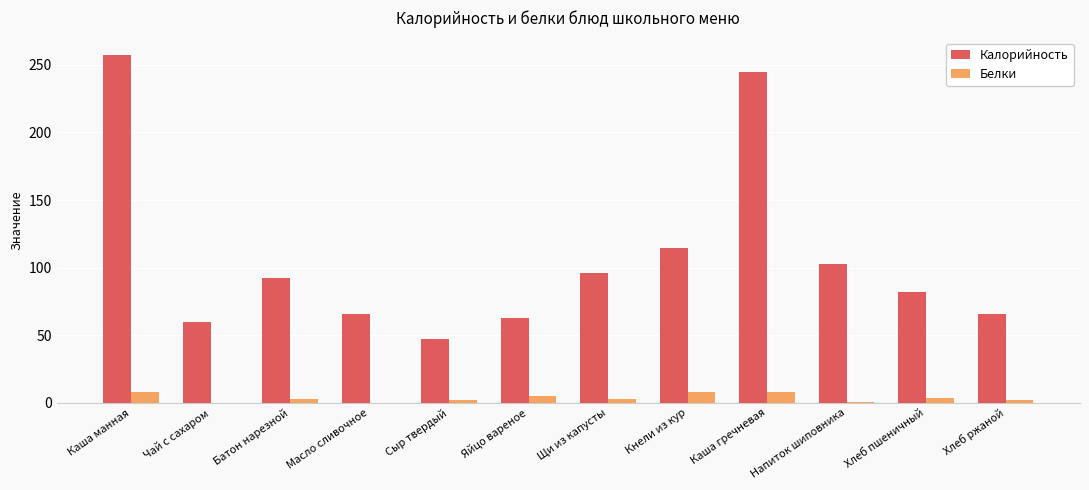

Which series has the largest range (max minus min)?

Калорийность